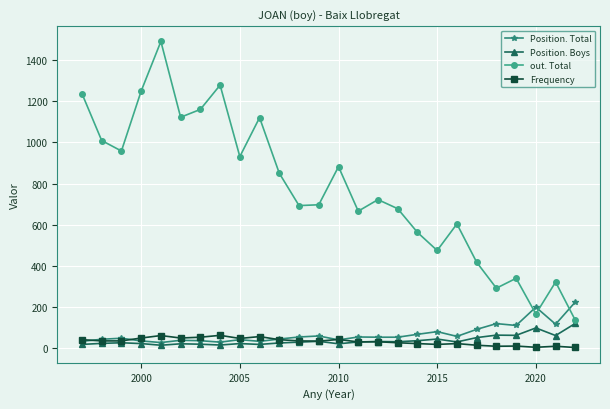

How many data points does each series have?

26